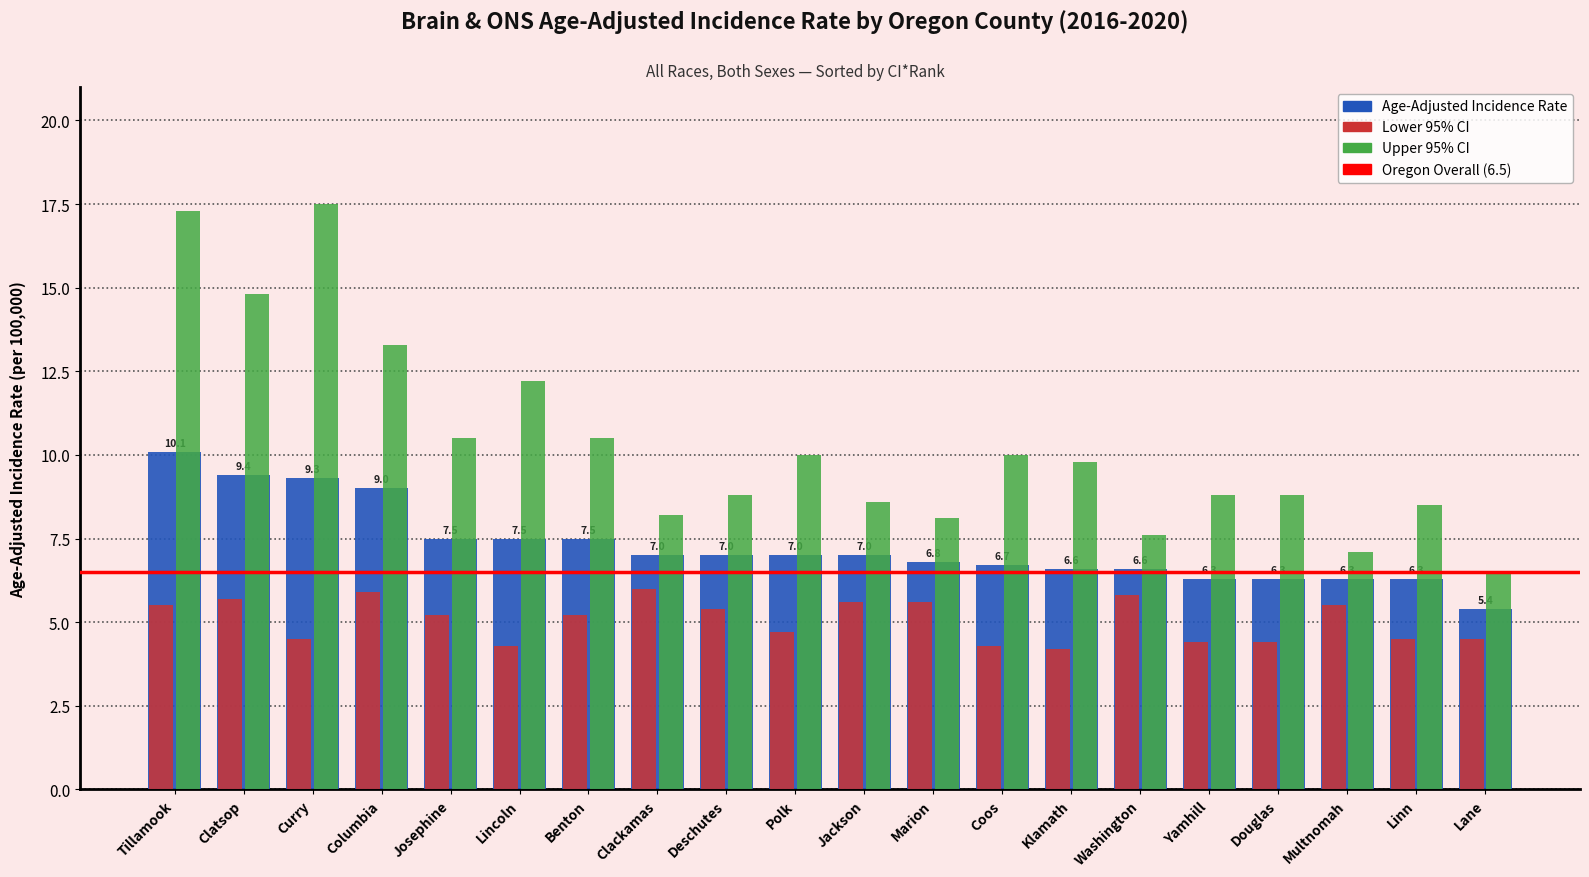

What is the difference between the maximum and minimum values in the Upper 95% CI series?

11.0